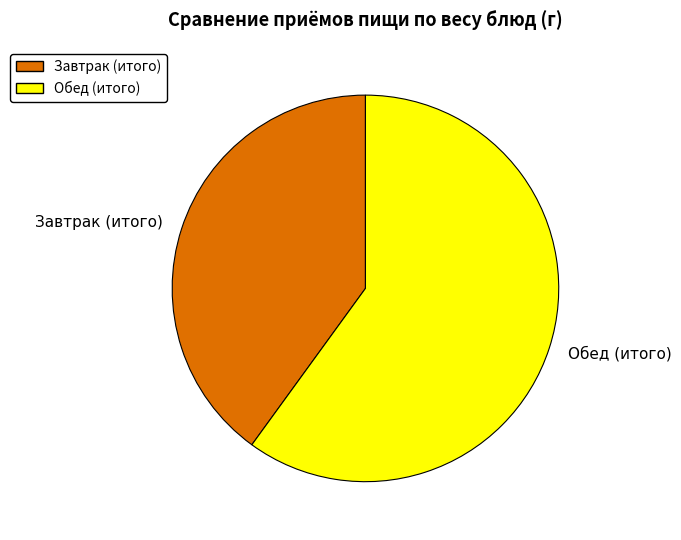

Rank the categories by value from lowest to highest.

Завтрак (итого), Обед (итого)